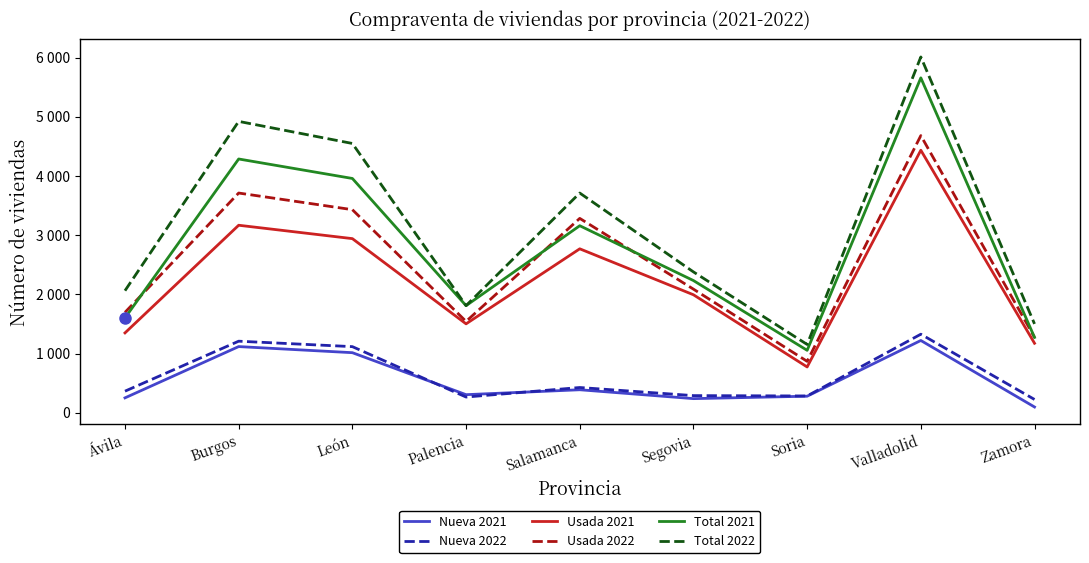

Which series has the largest range (max minus min)?

Total 2022